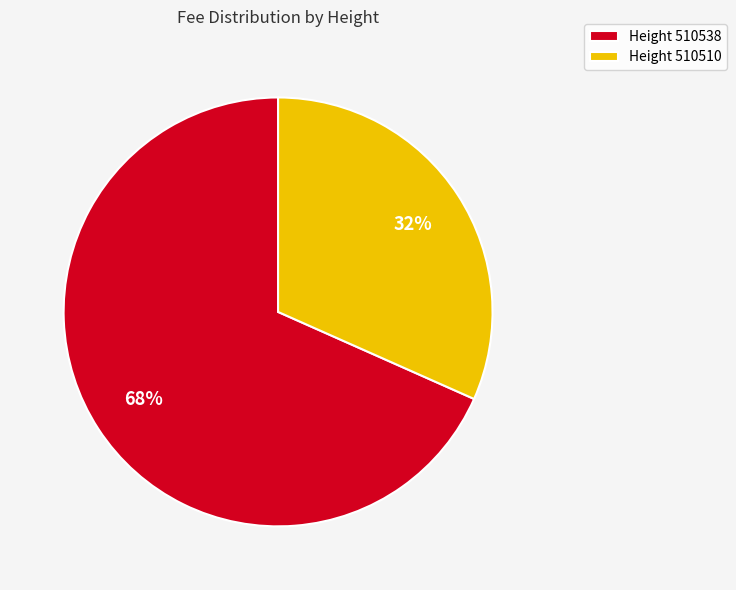

Rank the categories by value from highest to lowest.

Height 510538, Height 510510